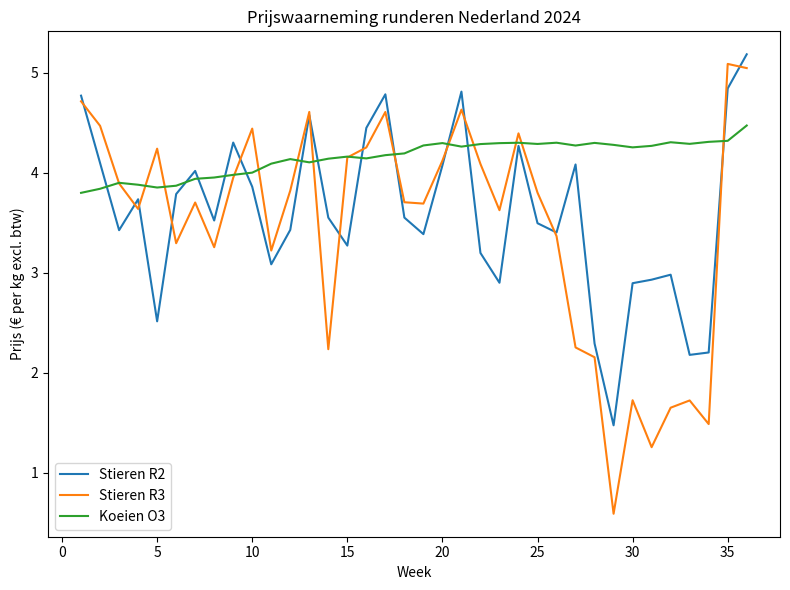

What is the maximum value for Stieren R2?

5.2